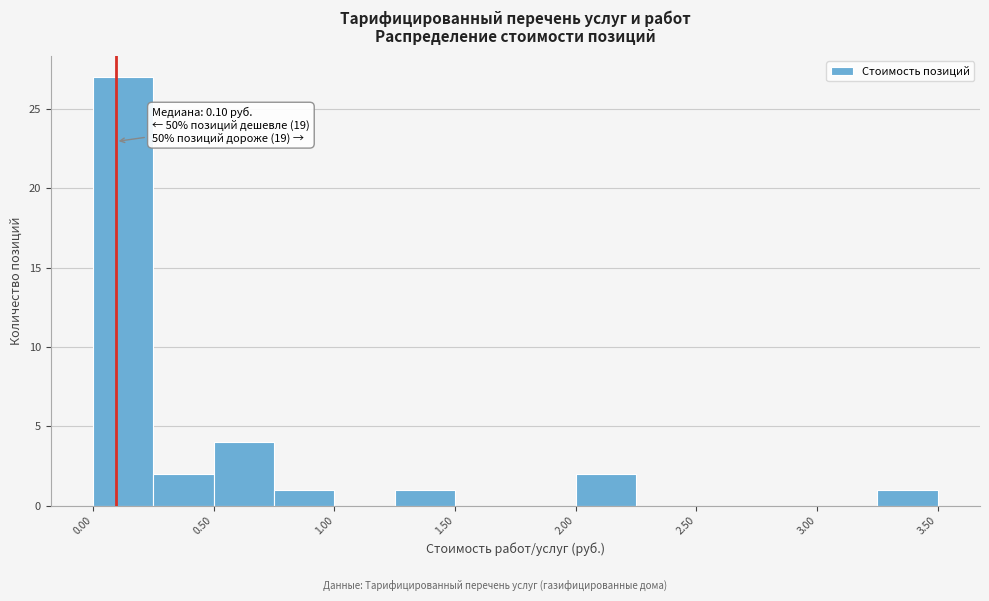

Over which range of the x-axis is the bar tallest?

0.00 to 0.25